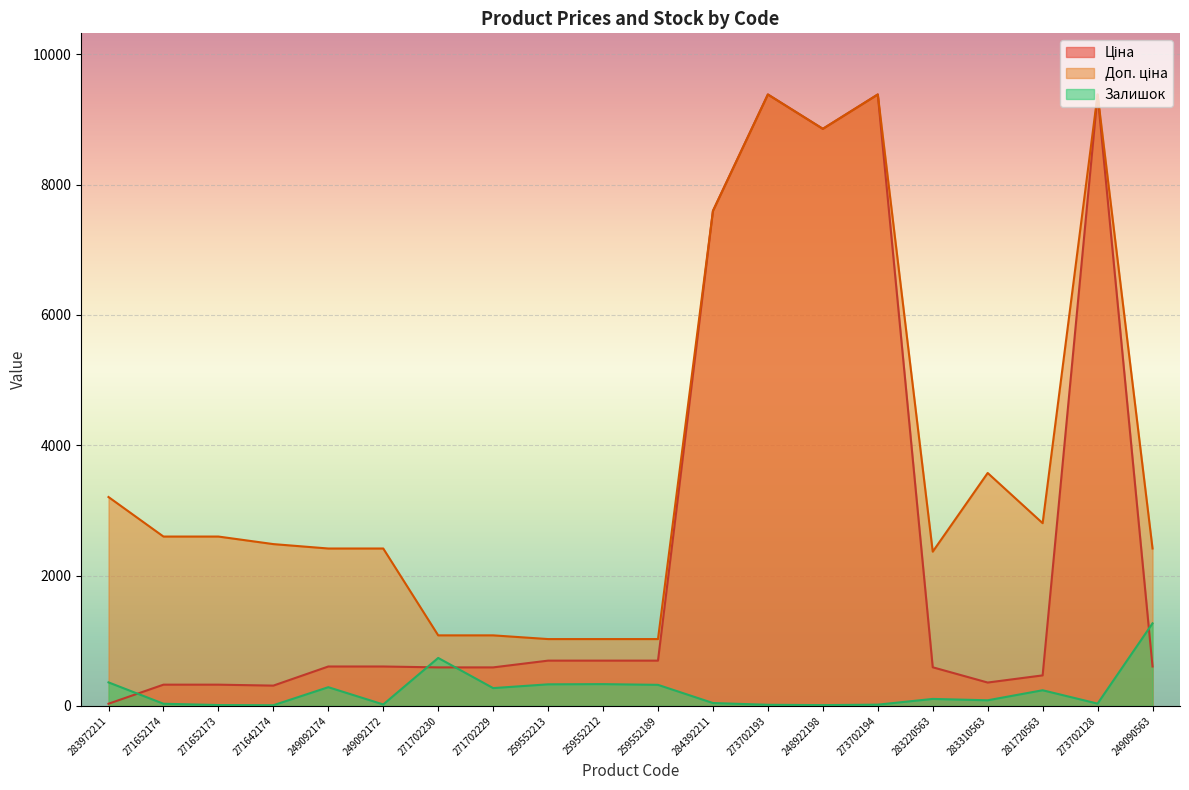

What are all the series names shown in the legend?

Ціна, Доп. ціна, Залишок